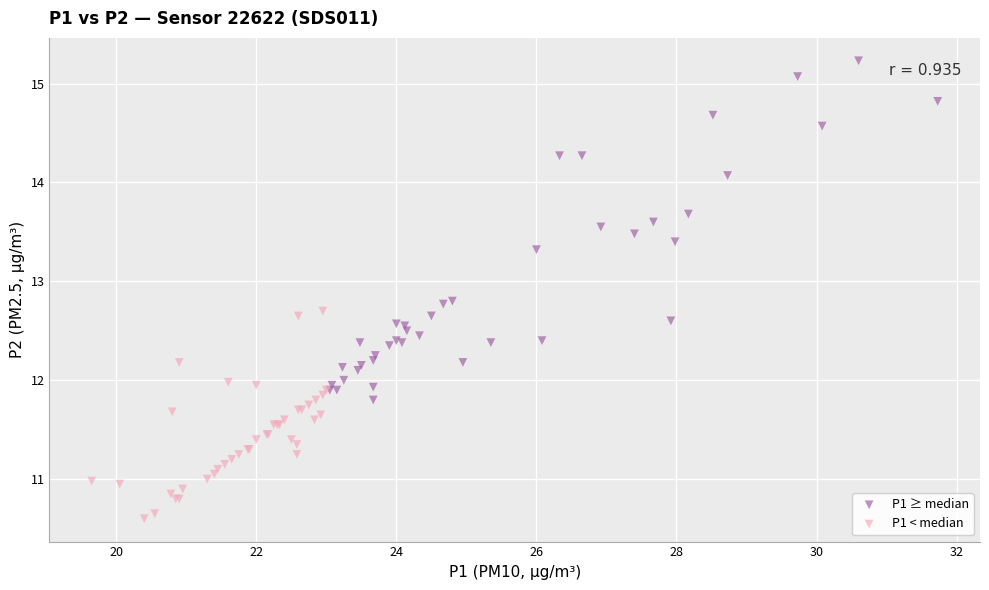

Which series has the widest spread of Y values?

P1 ≥ median